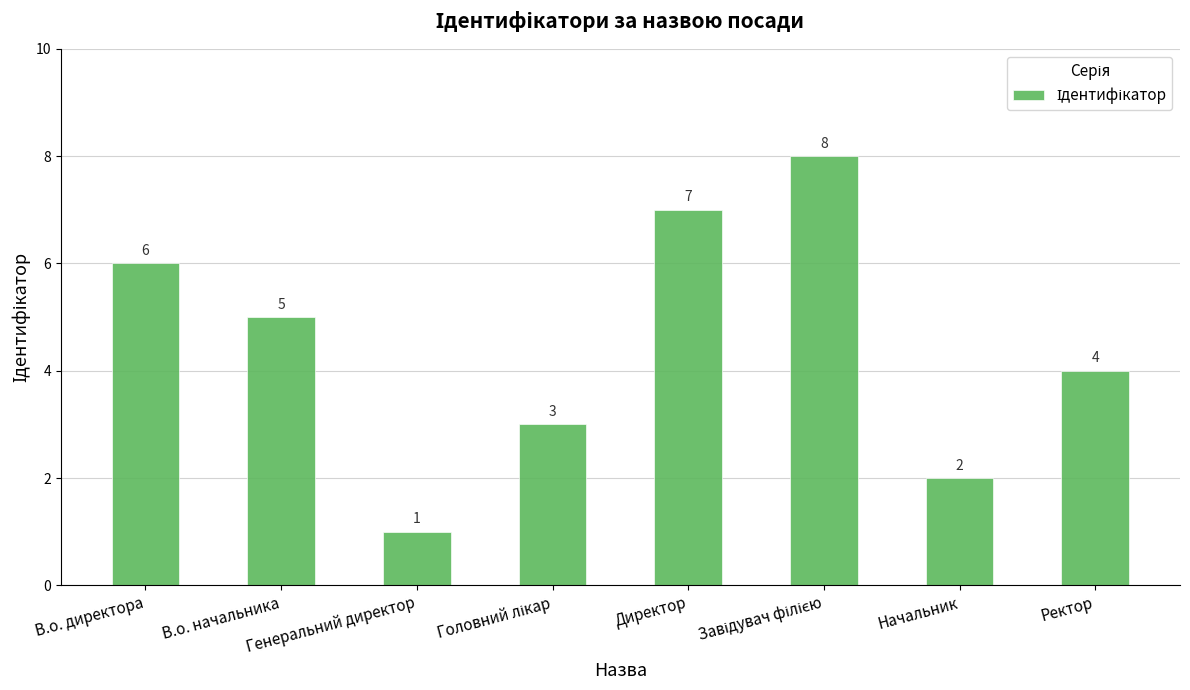

What is the difference between the maximum and minimum values?

7